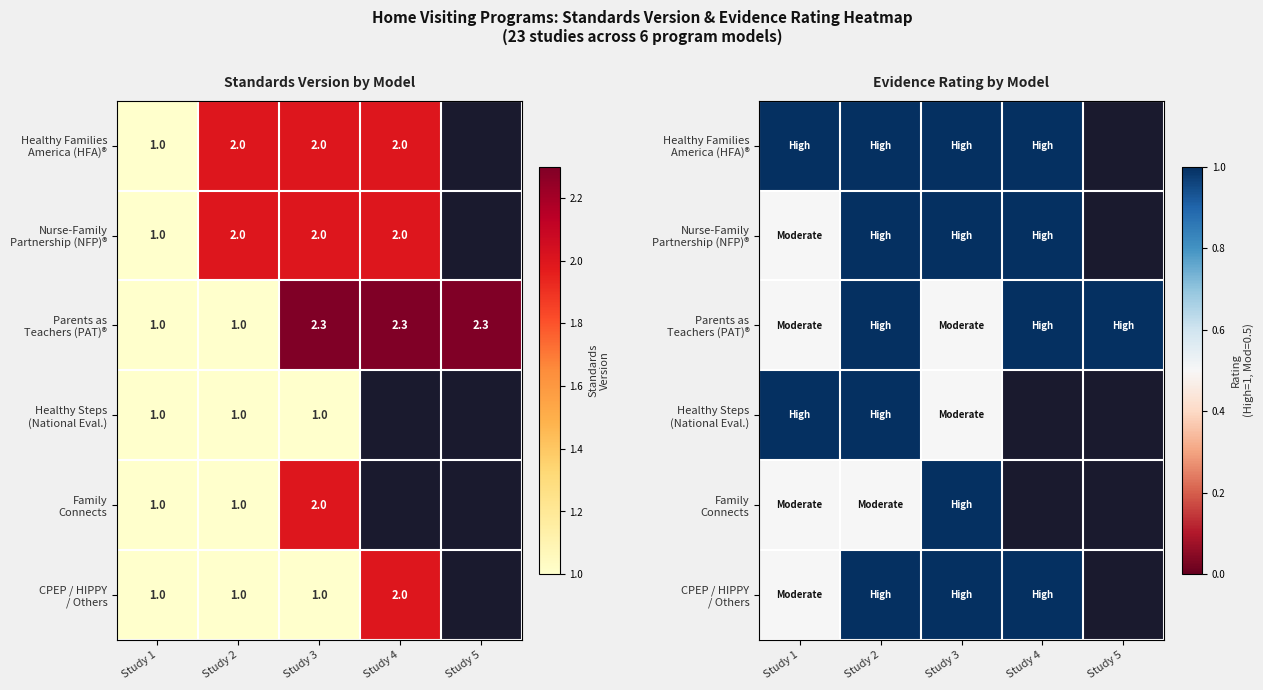

At which label does Healthy Families America (HFA)® reach its minimum?

Study 1